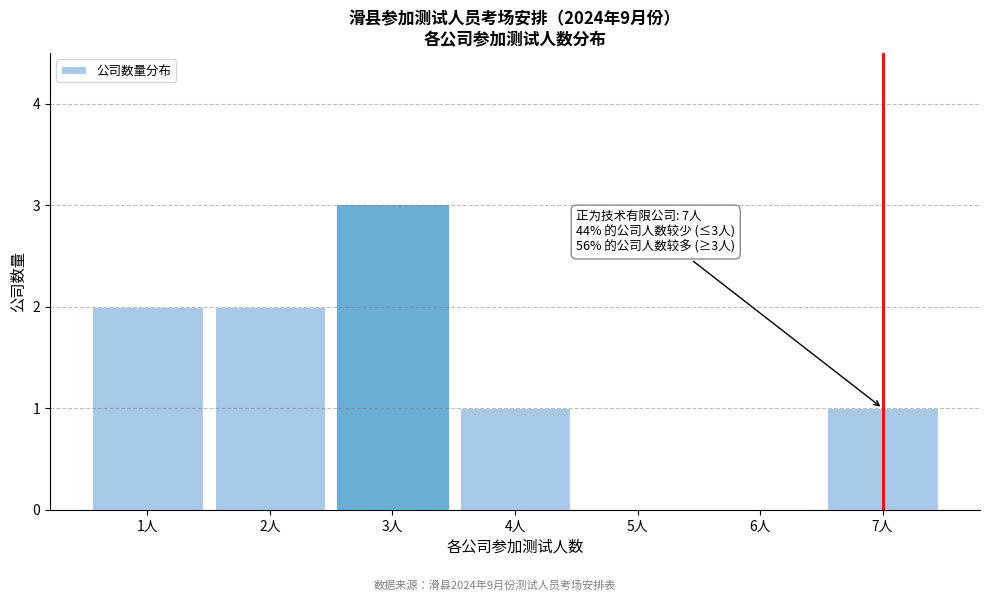

Reading right to left, list all the values displayed in this chart.

7人=1	6人=0	5人=0	4人=1	3人=3	2人=2	1人=2